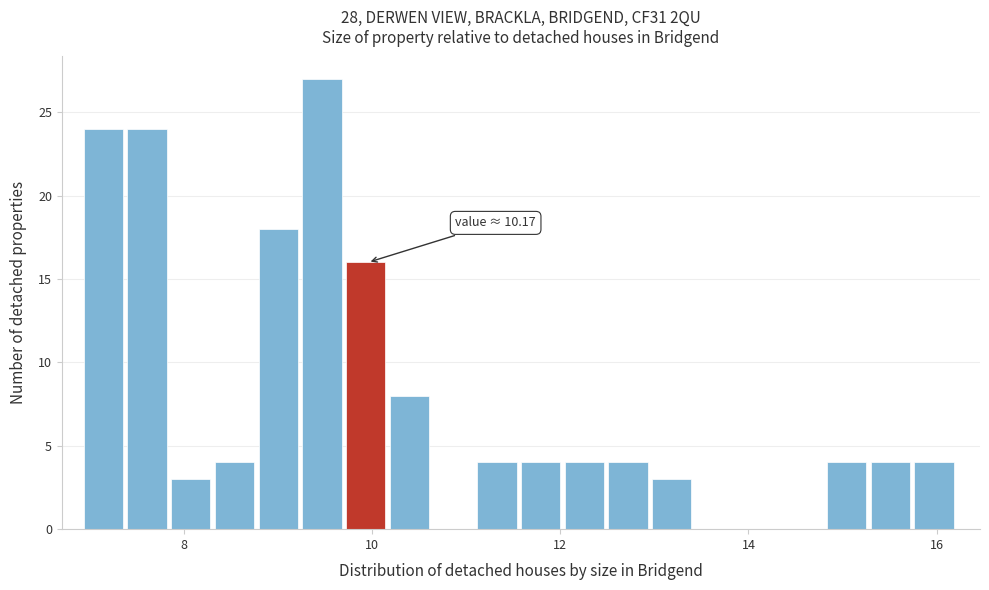

Read against the x-axis, roughly where is the centre of the tallest bar?

9.4